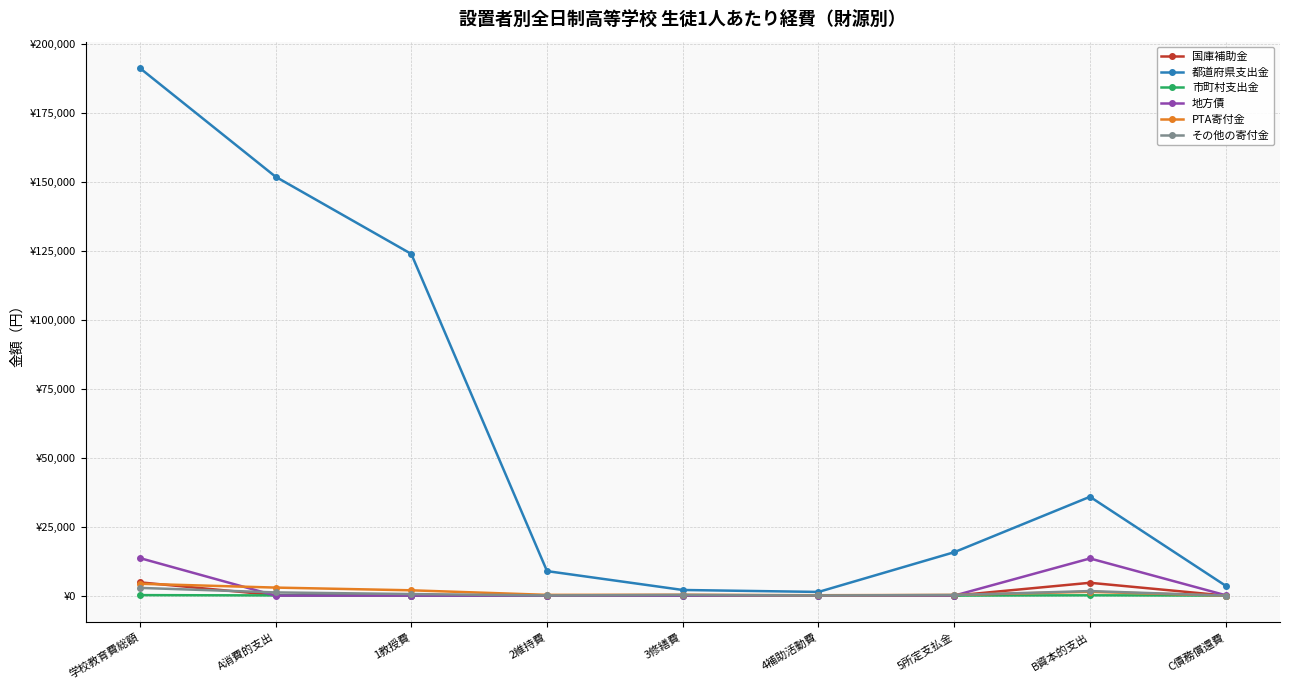

Where does the PTA寄付金 series first go above 317?

学校教育費総額